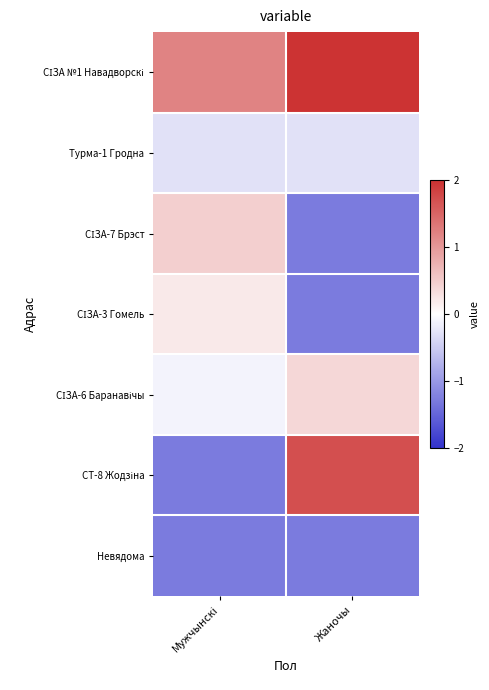

At which category is the sum across all series the highest?

Жаночы